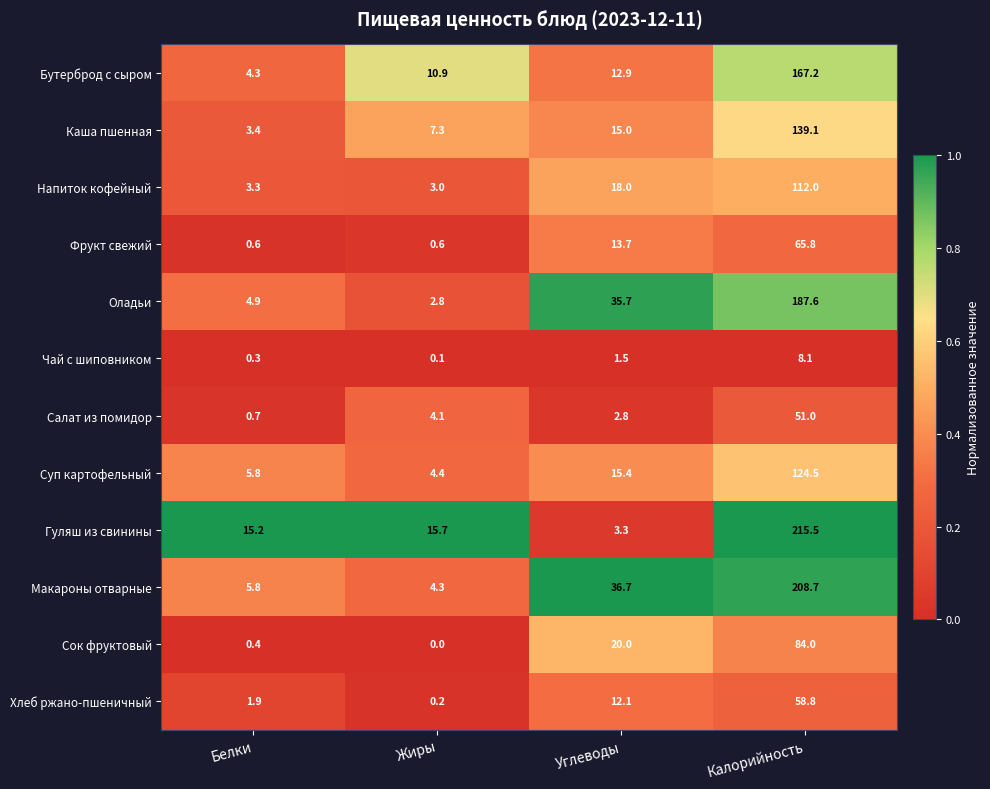

Rank the series by their maximum value, from lowest to highest.

Чай с шиповником, Салат из помидор, Хлеб ржано-пшеничный, Фрукт свежий, Сок фруктовый, Напиток кофейный, Суп картофельный, Каша пшенная, Бутерброд с сыром, Оладьи, Макароны отварные, Гуляш из свинины